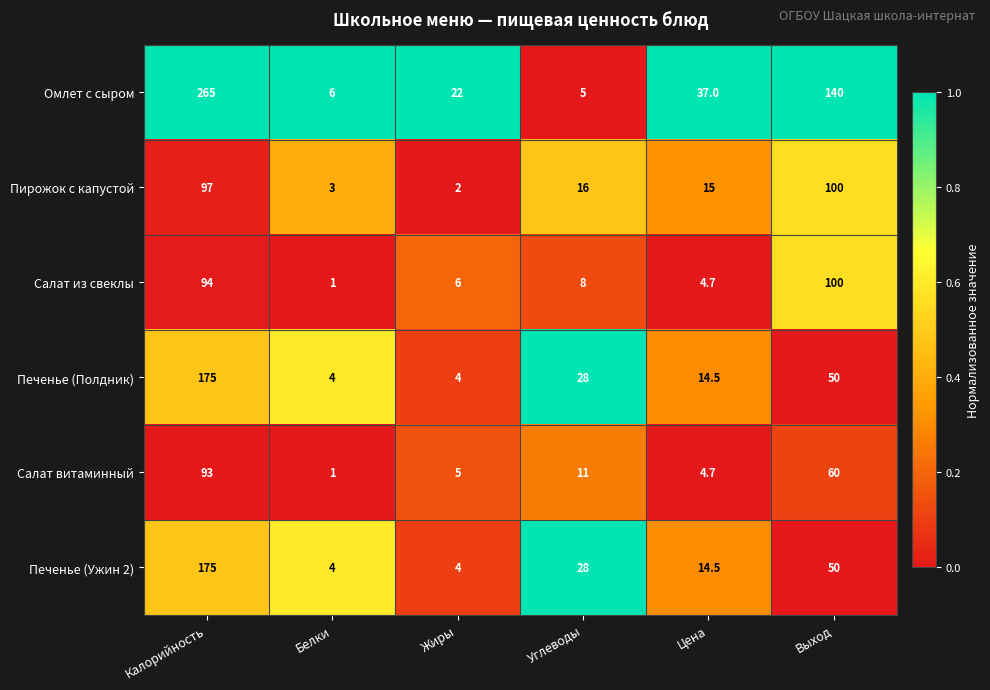

At which label does Салат витаминный first exceed 11?

Калорийность